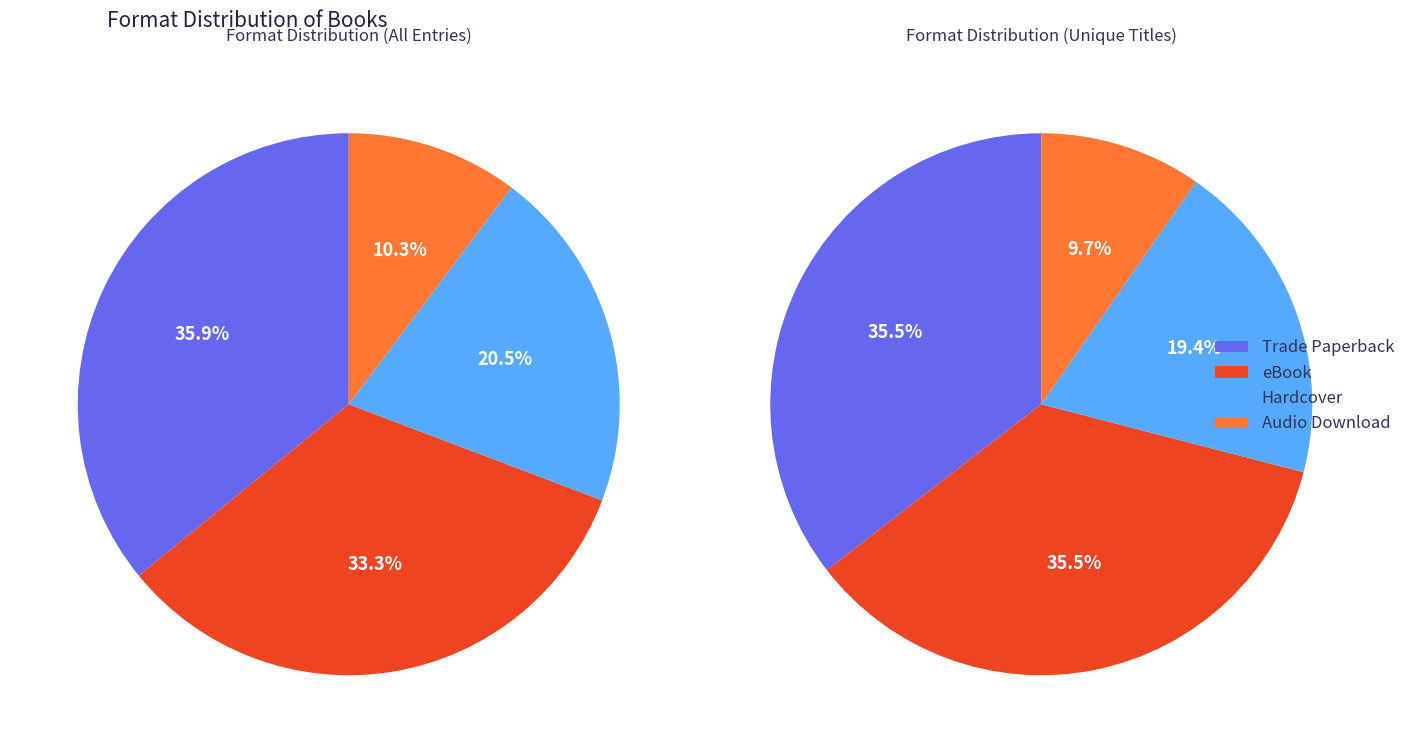

Combined, what portion of the pie is Audio Download and Hardcover?

30.8%